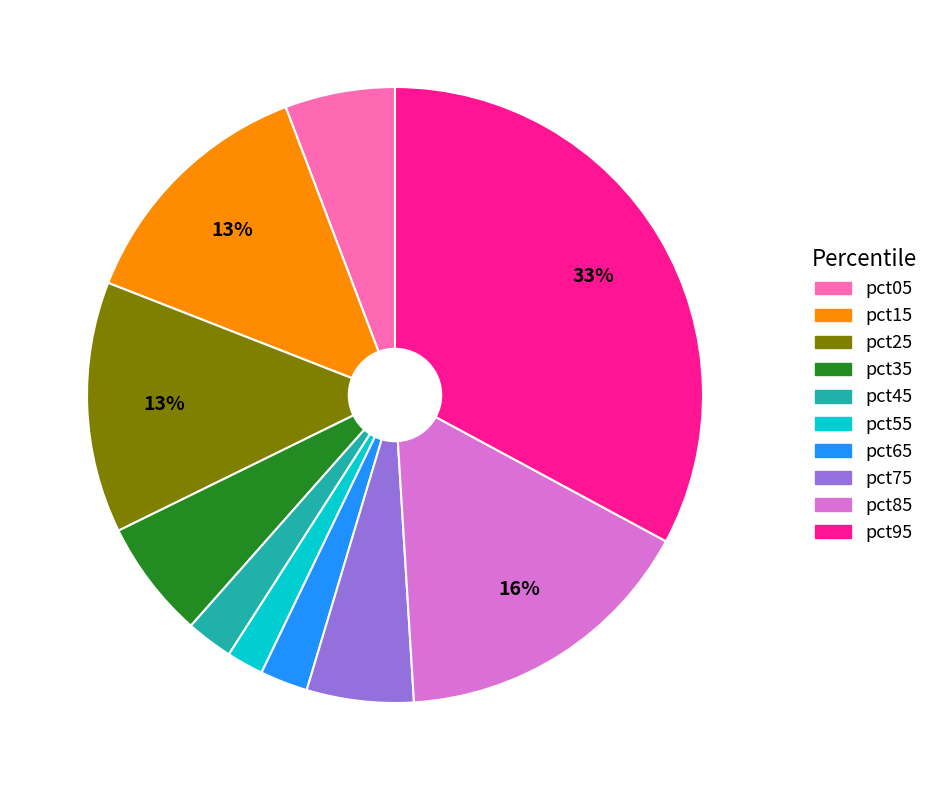

To the nearest percent, what percentage of the pie is pct65?

3%